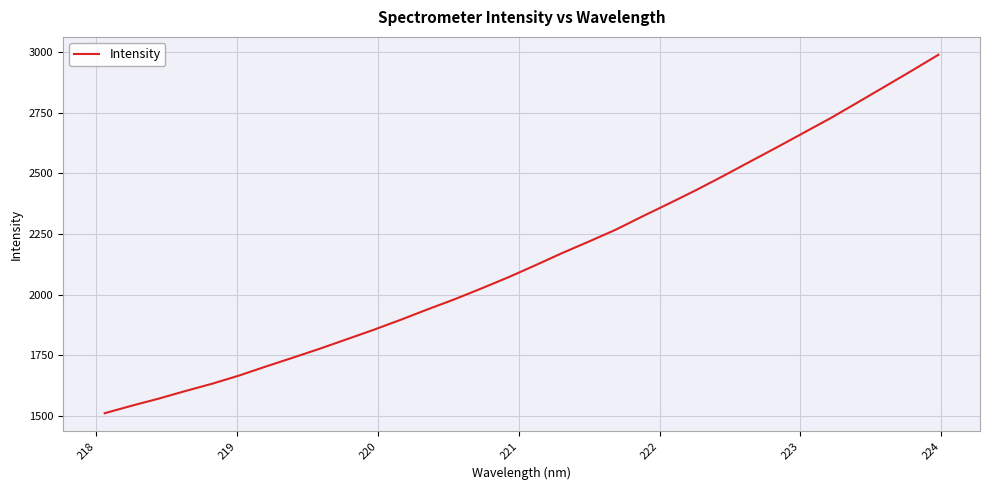

What is the difference between the maximum and minimum values?

1479.0